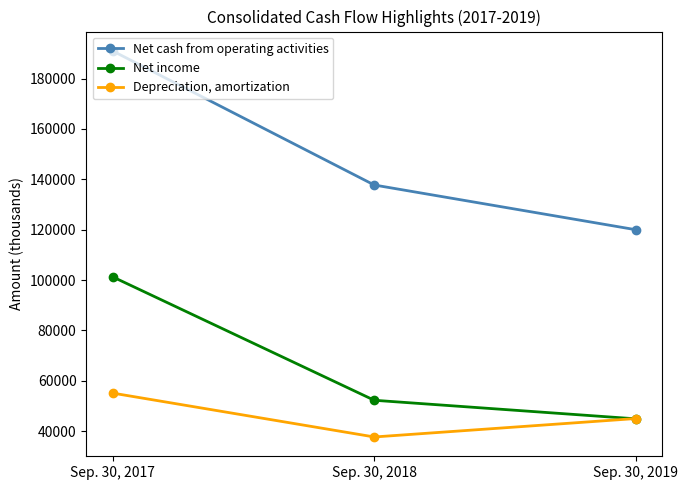

List the series in order of their peak value, lowest first.

Depreciation, amortization, Net income, Net cash from operating activities